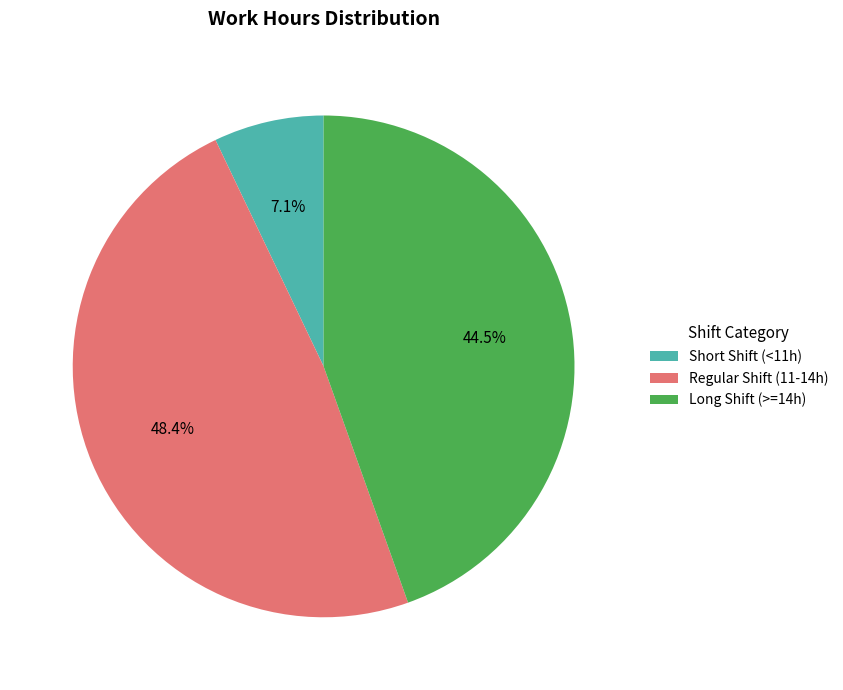

What percentage is NOT represented by Long Shift (>=14h)?

55.5%